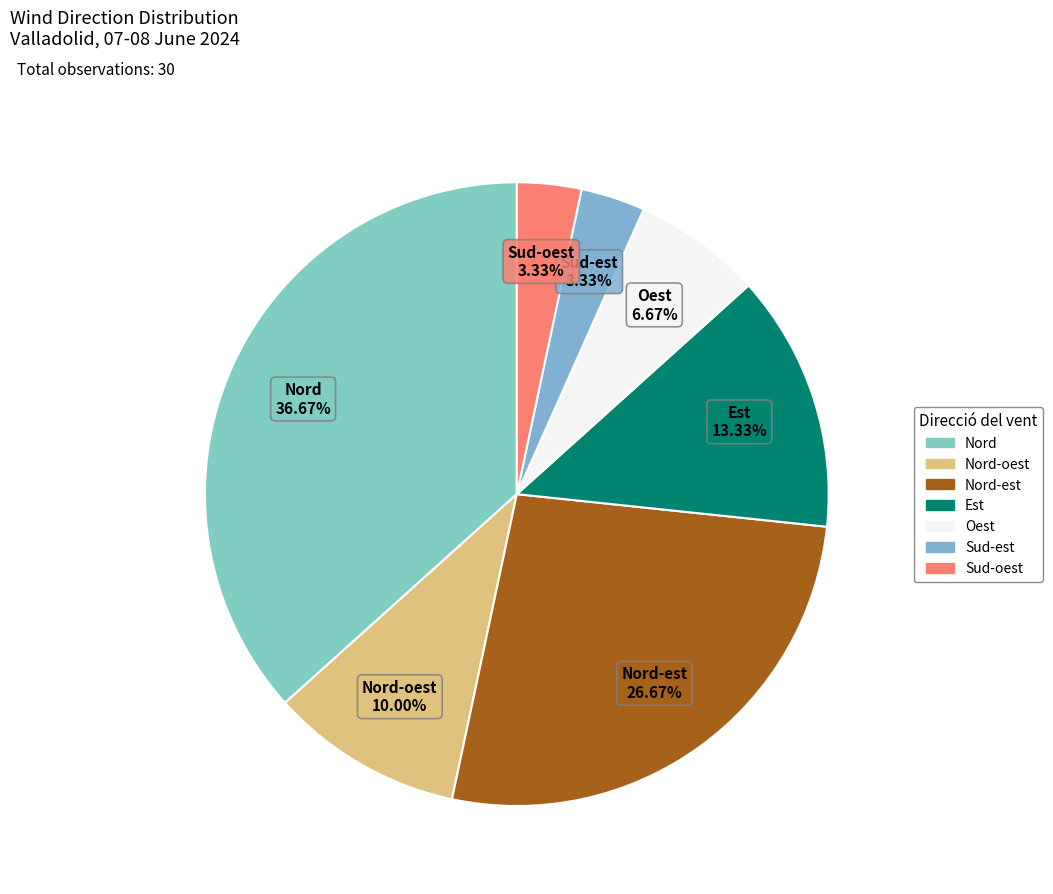

What percentage is the Est slice, to the nearest percent?

13%